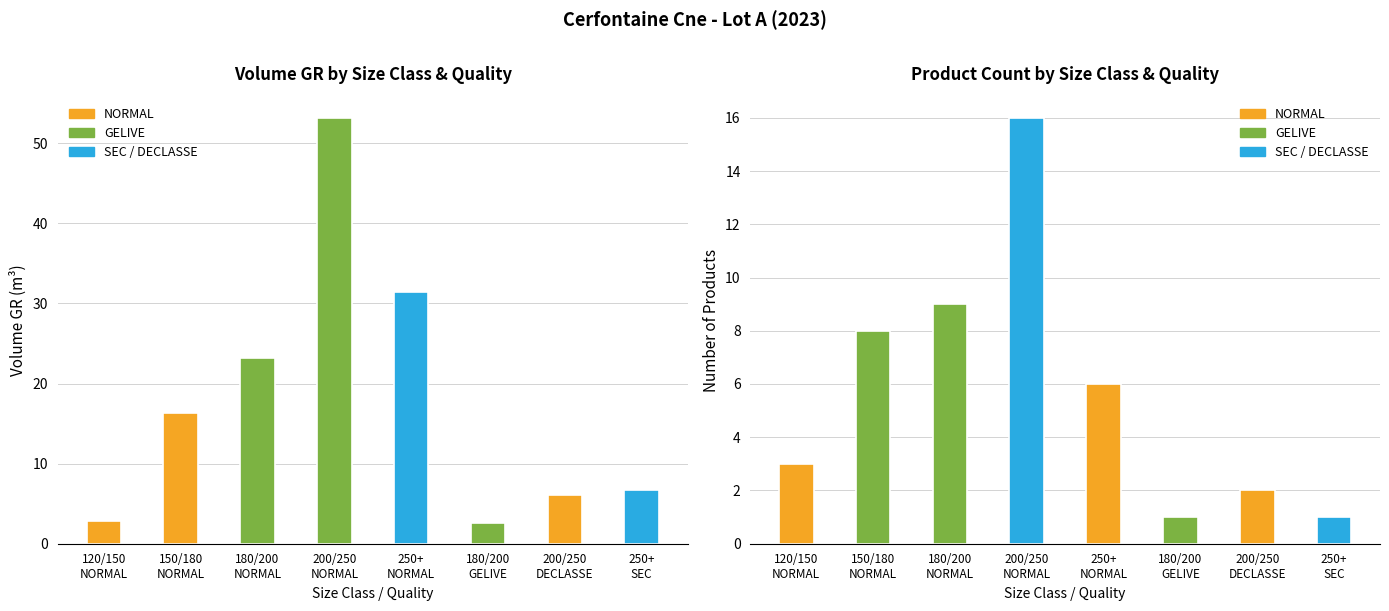

What is the value of the produit_nbre bar at the 1st from the left?

3.0